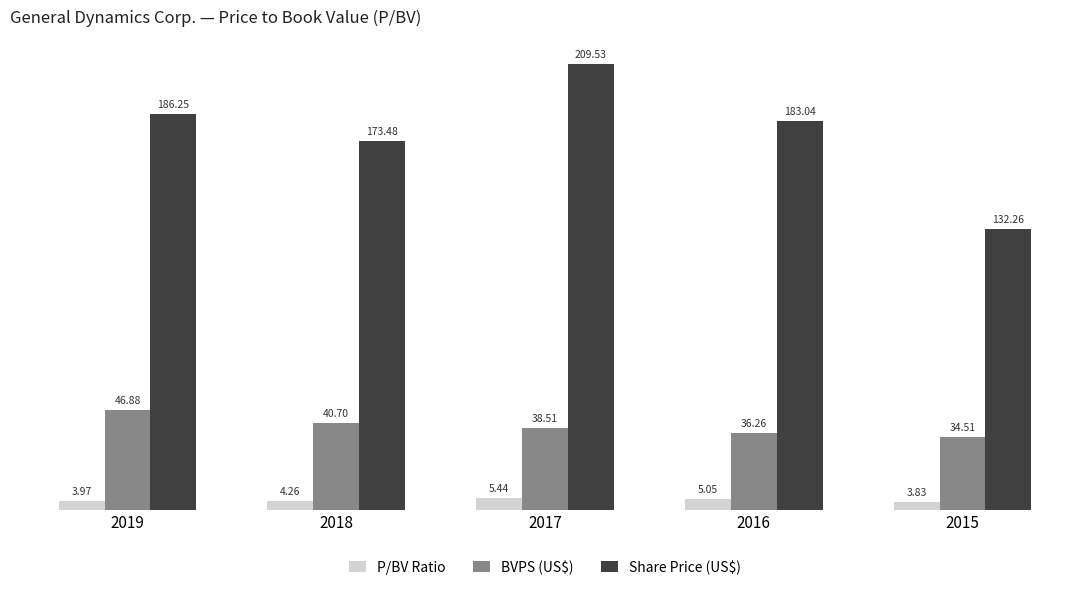

What is the value of the Share Price (US$) bar at the 3rd from the left?

209.5